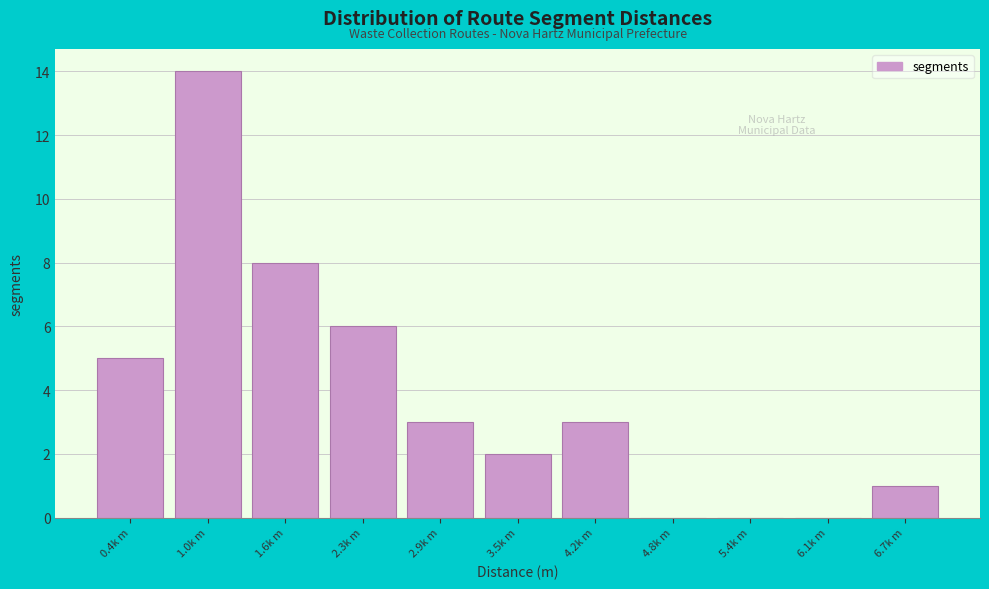

Reading right to left, list all the values displayed in this chart.

6.7k m=1	6.1k m=0	5.4k m=0	4.8k m=0	4.2k m=3	3.5k m=2	2.9k m=3	2.3k m=6	1.6k m=8	1.0k m=14	0.4k m=5